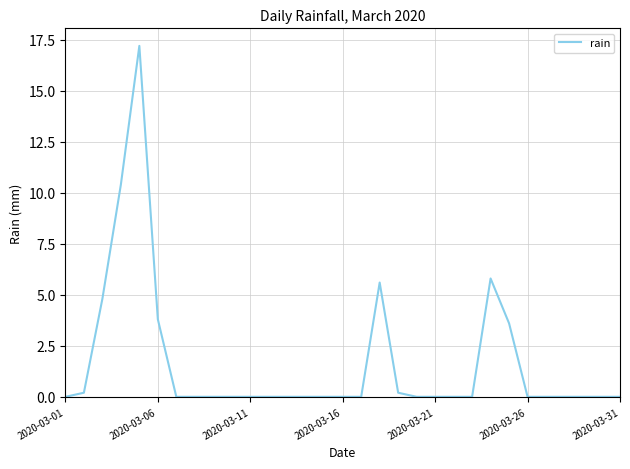

What is the greatest value displayed?

17.2